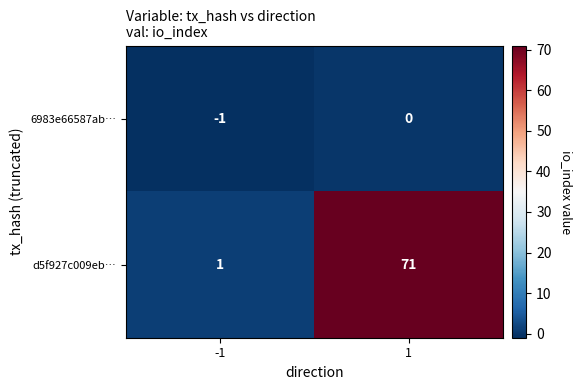

Is the value of 6983e66587ab… at 1 greater than the value of d5f927c009eb… at 1?

No